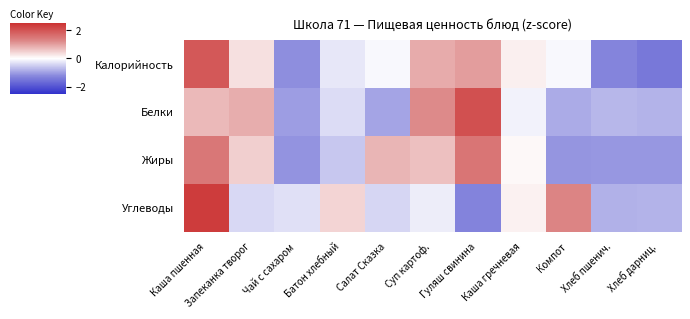

Which category has the lowest value across all series?

Хлеб дарниц.